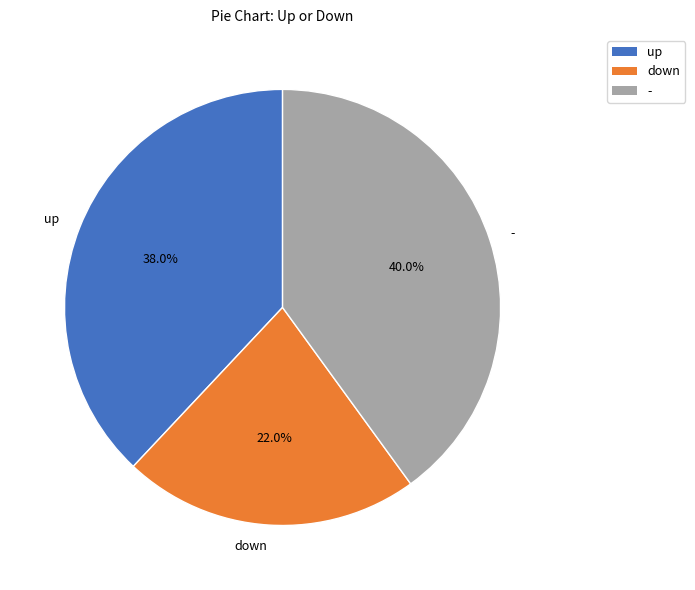

Count the number of slices in the pie.

3